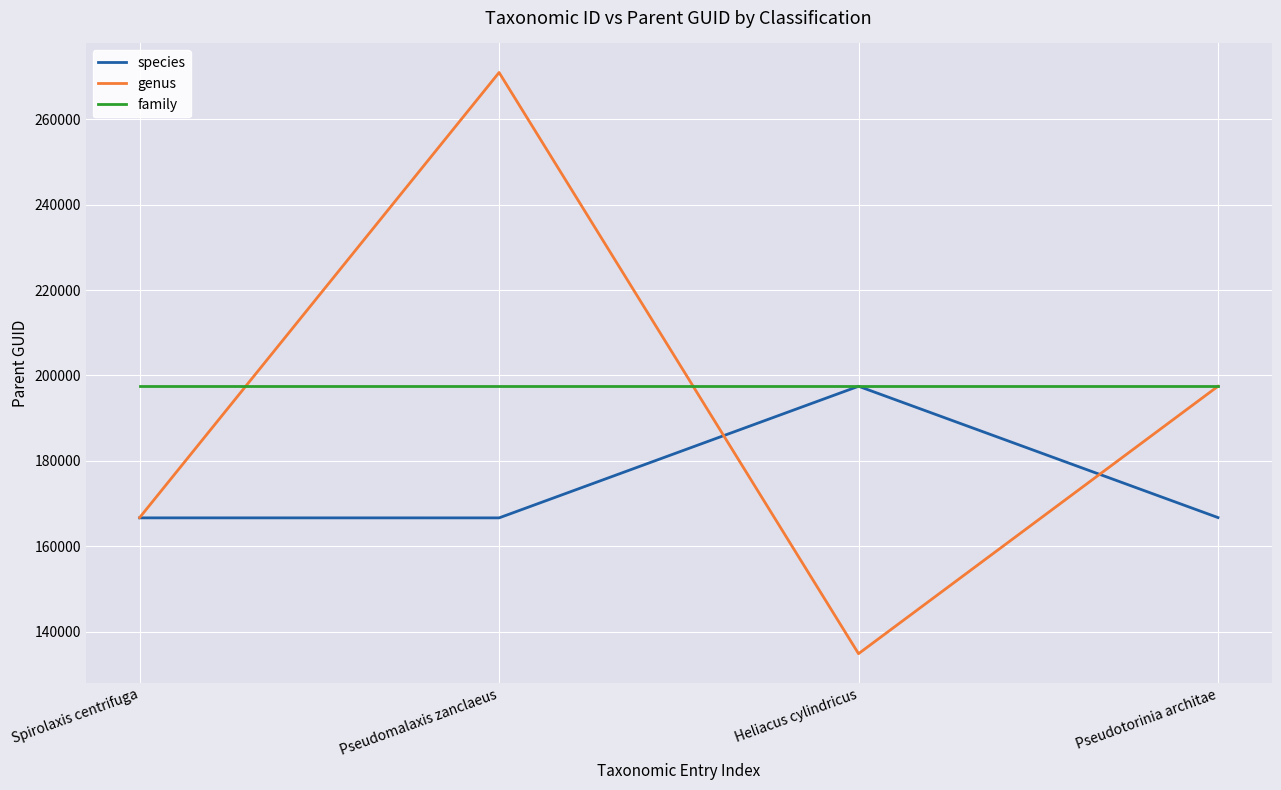

What is the total value across all series at Pseudomalaxis zanclaeus?

635024